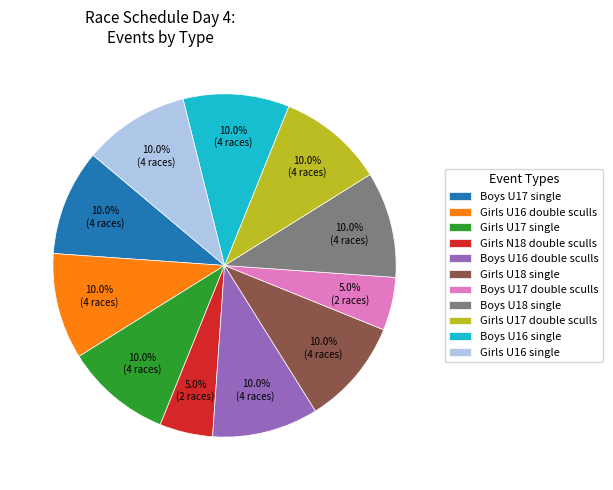

Do Boys U16 single and Boys U17 double sculls together represent more than half of the pie?

No